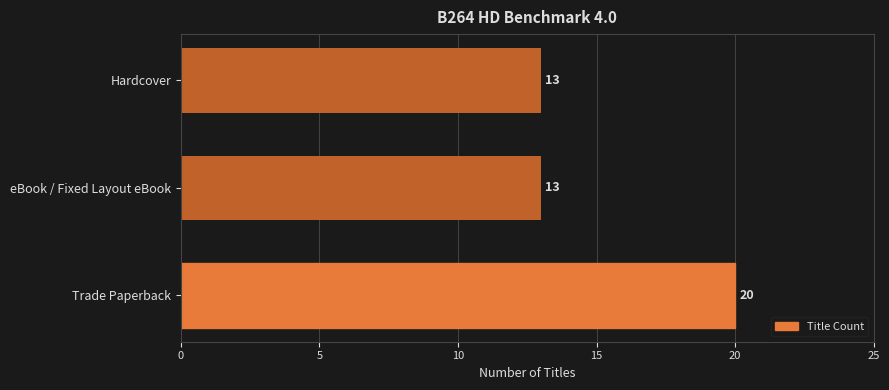

Reading bottom to top, transcribe all the data shown in this chart.

20	13	13